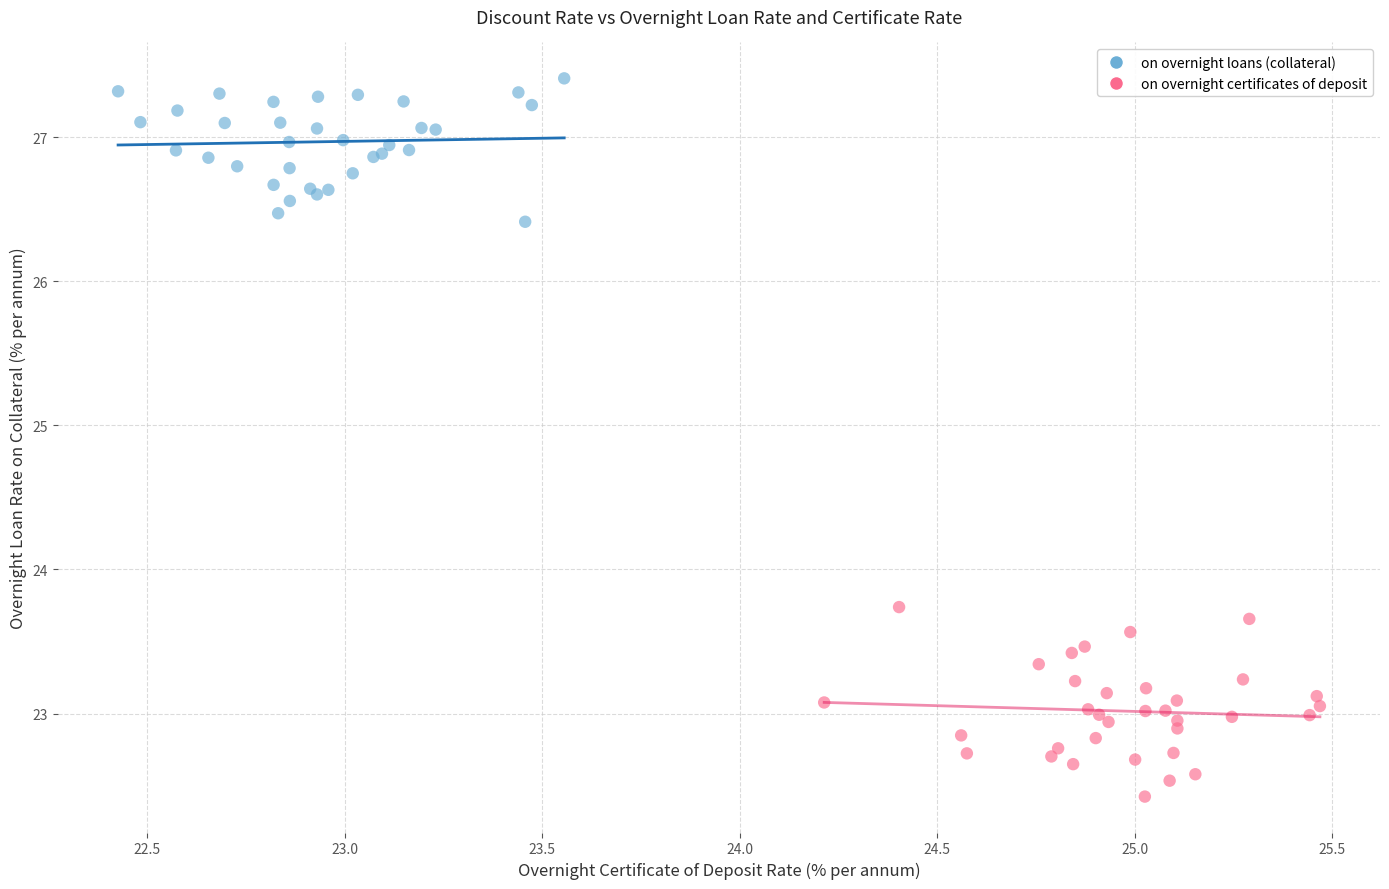

Which series has the widest spread of Y values?

on overnight certificates of deposit